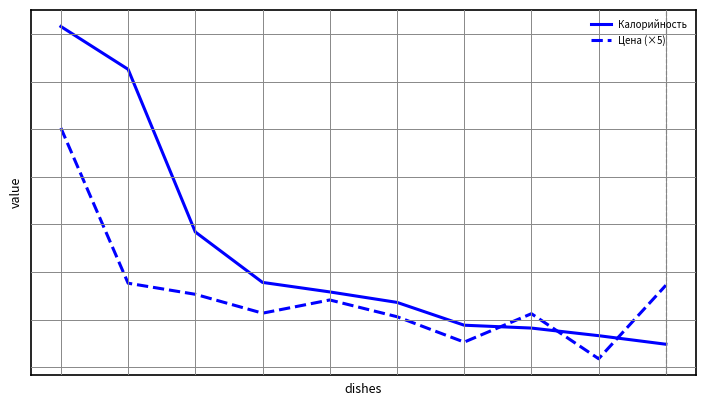

Which series has the largest total across all categories?

Калорийность